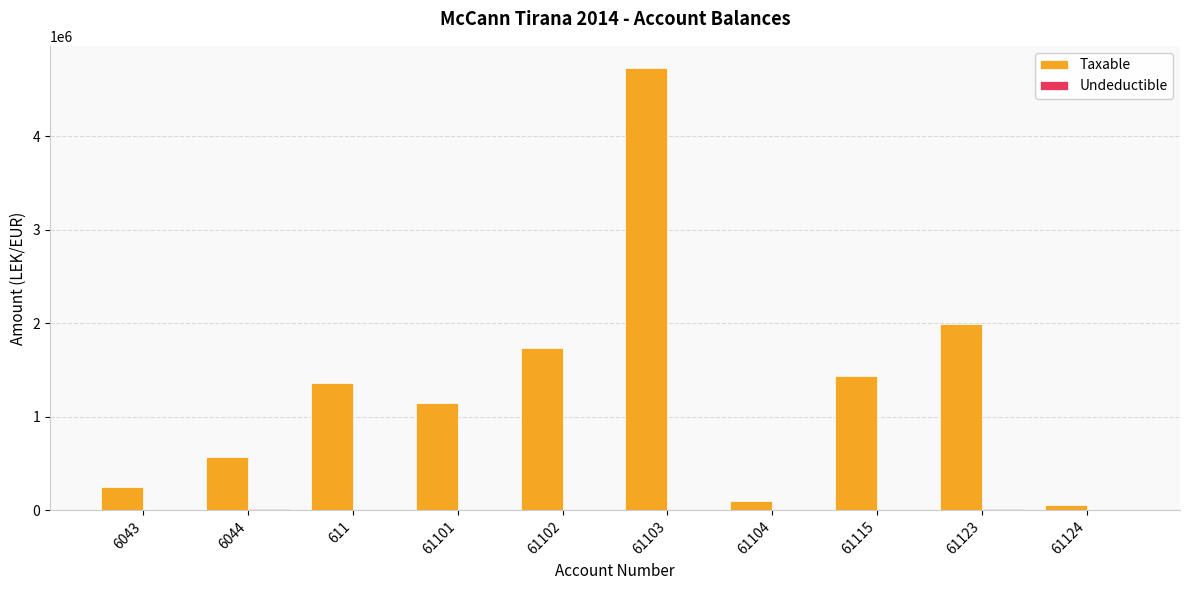

Which series has the largest total across all categories?

Taxable